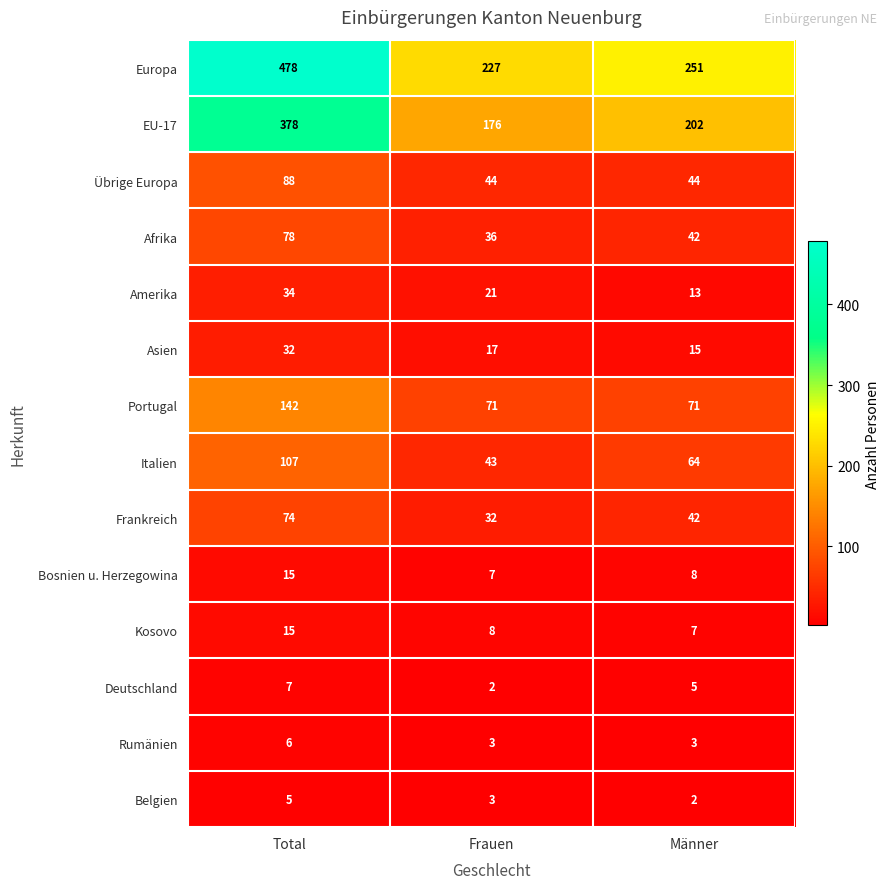

What is the difference between the Deutschland values at Männer and Frauen?

3